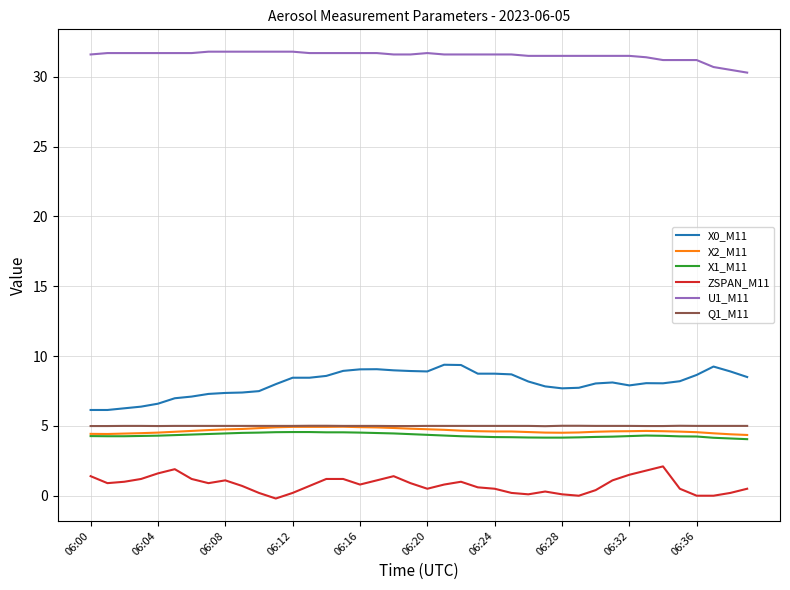

True or false: X0_M11 and X2_M11 intersect in this chart.

False